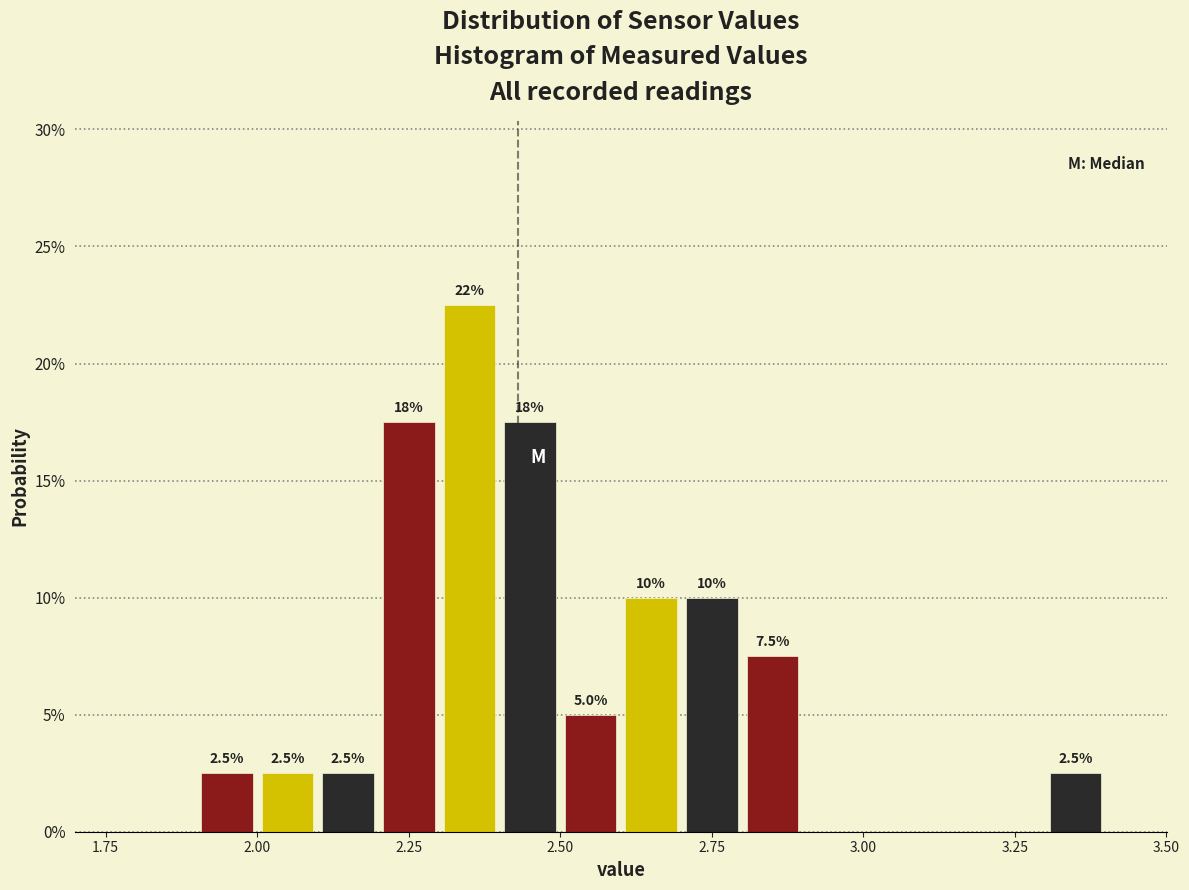

Read against the x-axis, roughly where is the centre of the tallest bar?

2.35